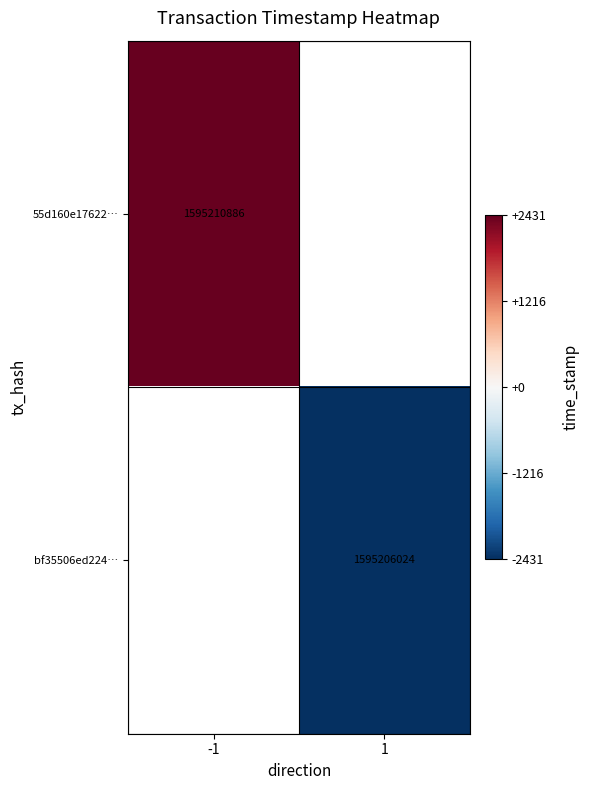

What is the smallest value displayed?

-2431.0